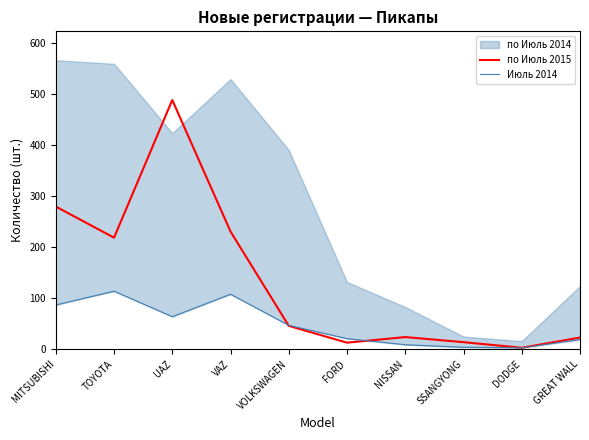

The Июль 2014 series shows 4 at SSANGYONG. True or false?

True